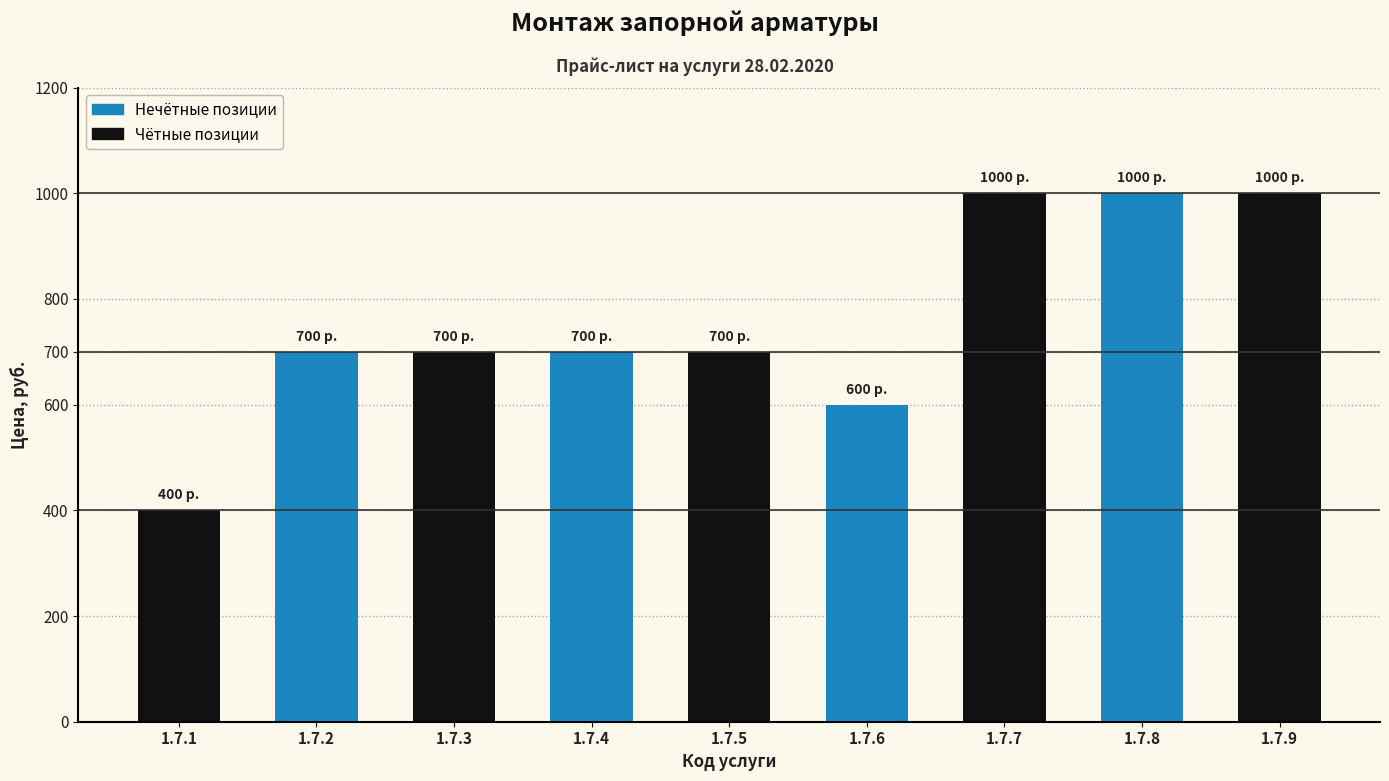

What is the difference between the maximum and second lowest values?

400